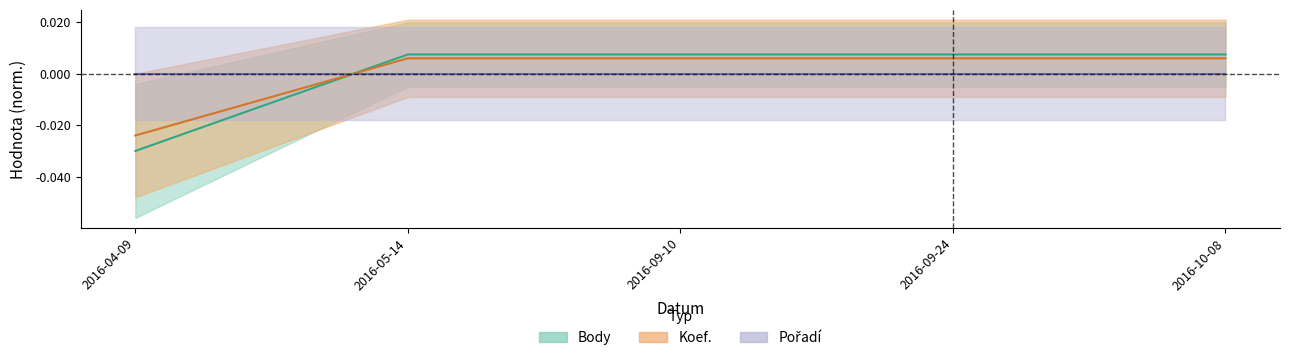

The value of Koef. at 2016-10-08 is 0.0. True or false?

True